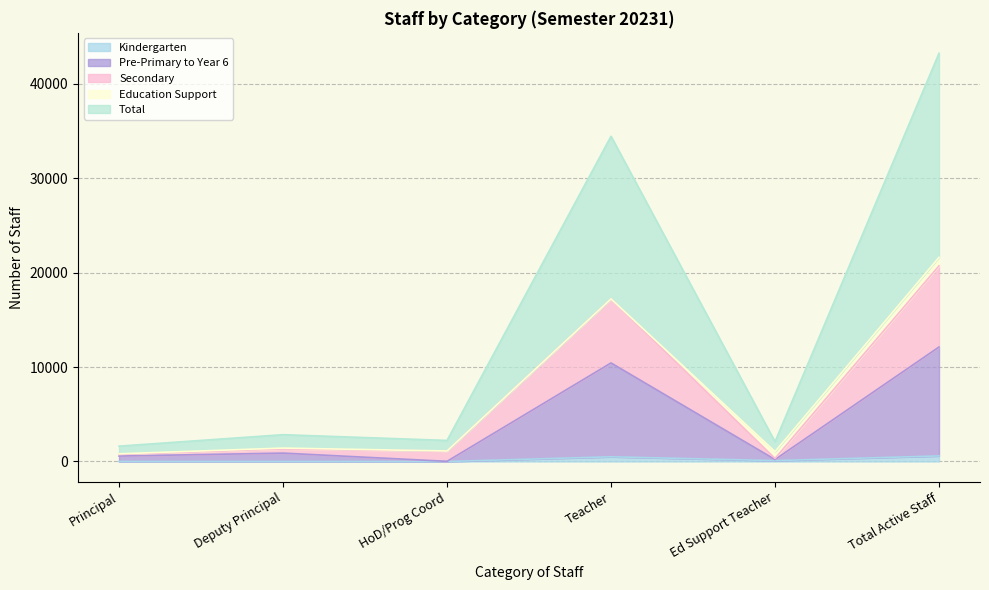

What is the average value of the Pre-Primary to Year 6 series?

4039